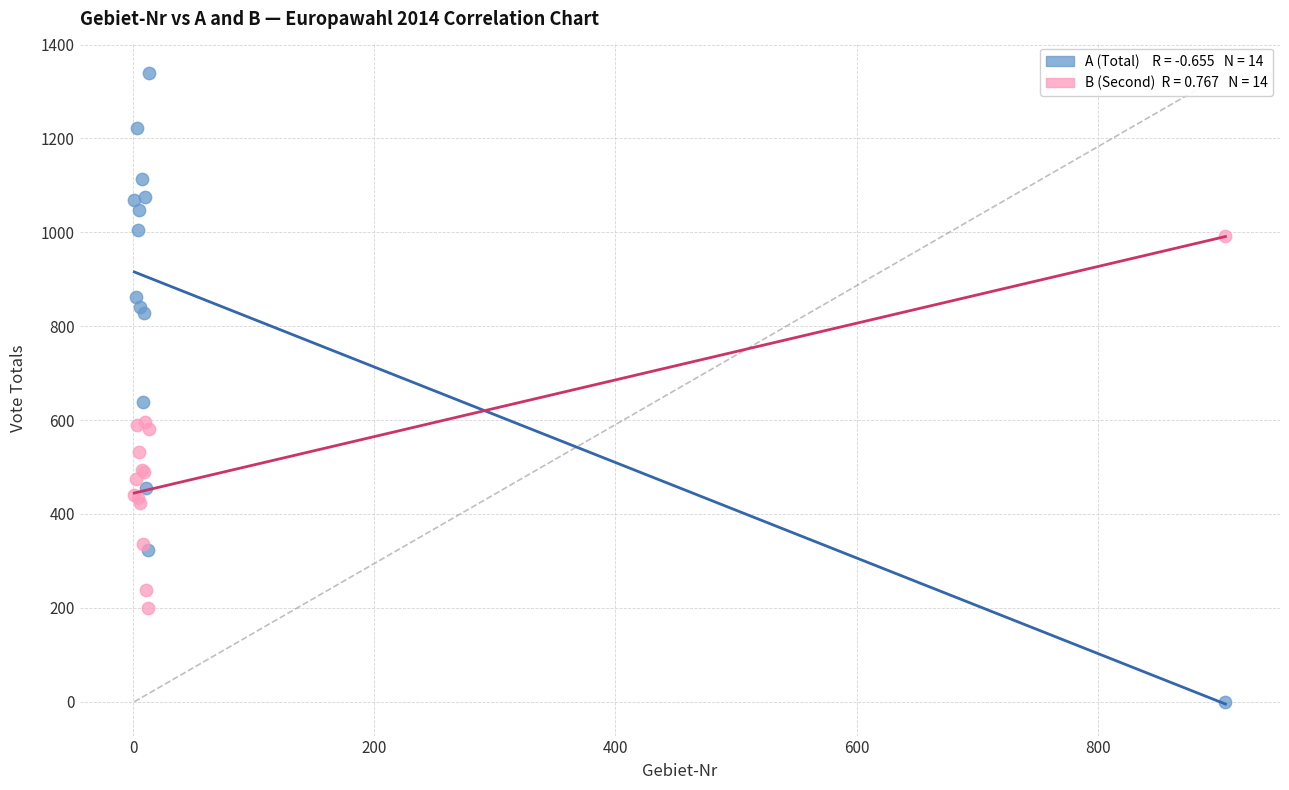

Across all series, what Y value is closest to 669?

638